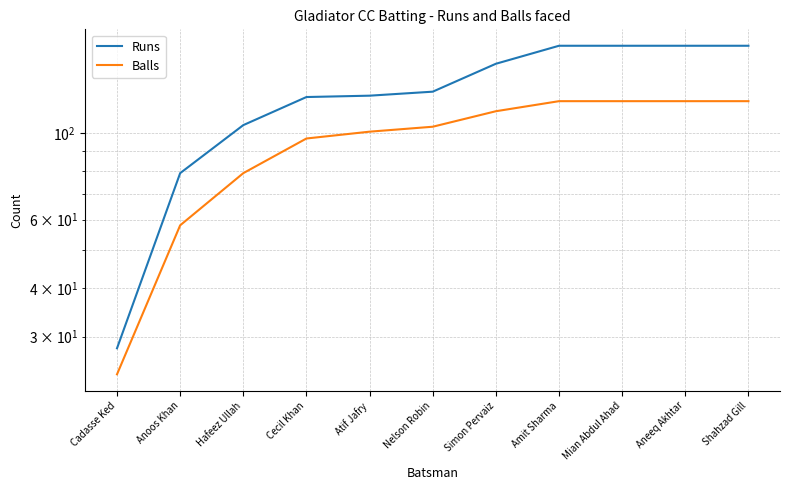

How many data points in Runs are less than 128?

5